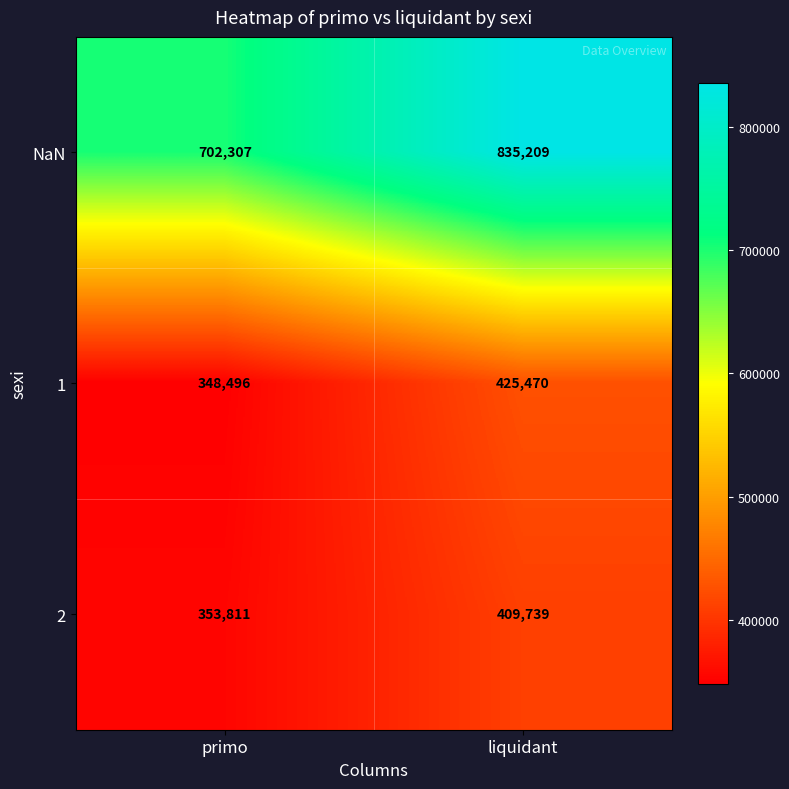

The NaN series shows 702307 at primo. True or false?

True